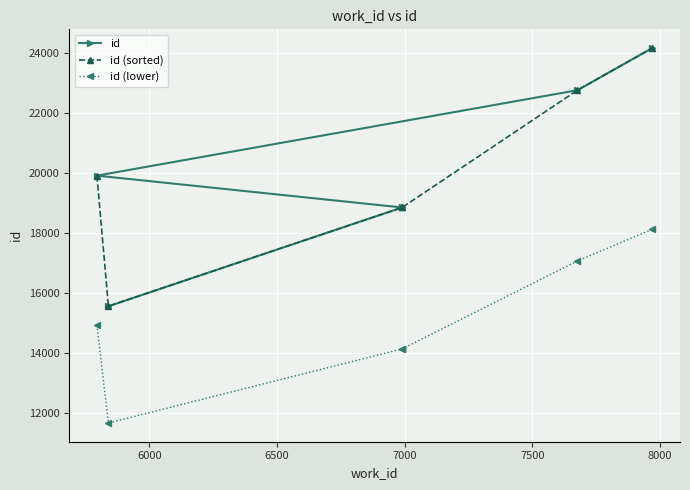

What is the difference between the highest and lowest values at 6500?

4716.2